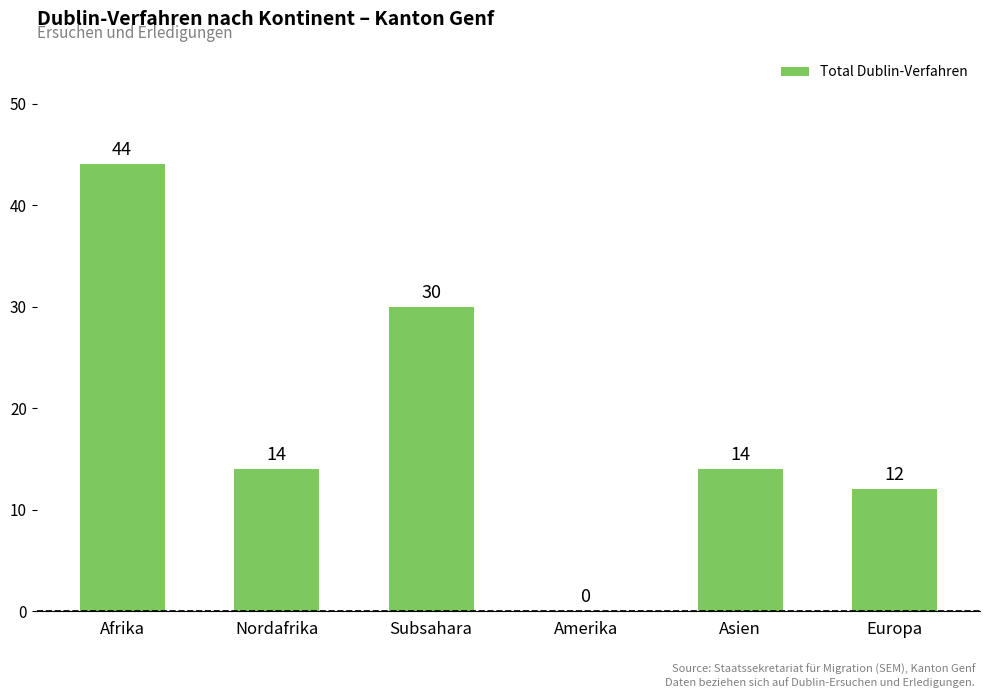

The value at Nordafrika is 14. True or false?

True